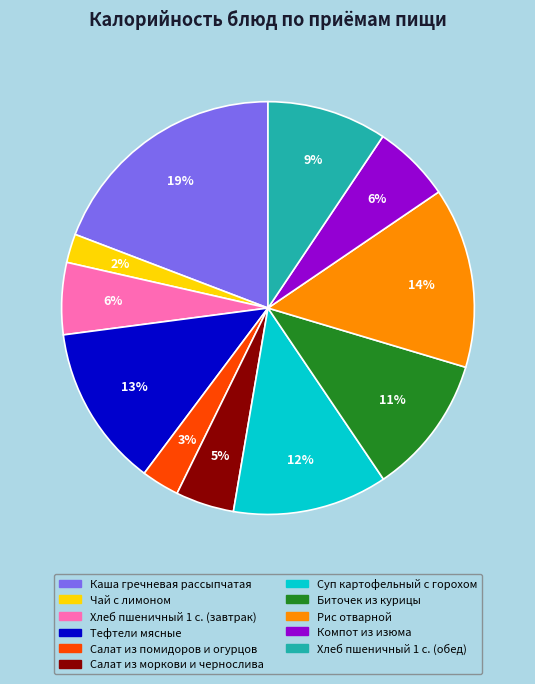

Is it true that Тефтели мясные is 13% of the pie?

True